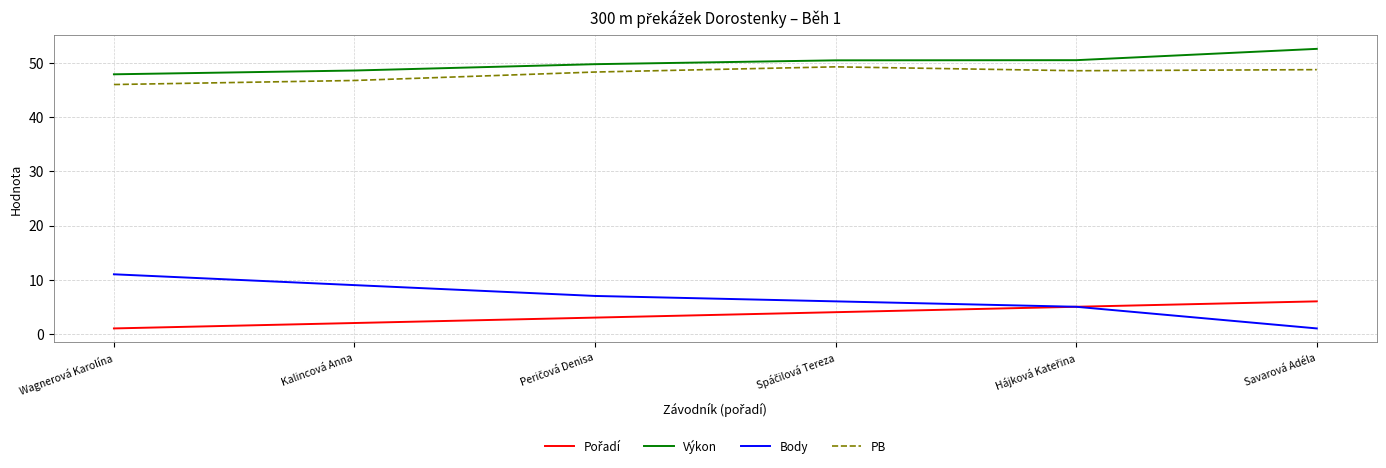

Is it true that Body equals 9.0 at Kalincová Anna?

True